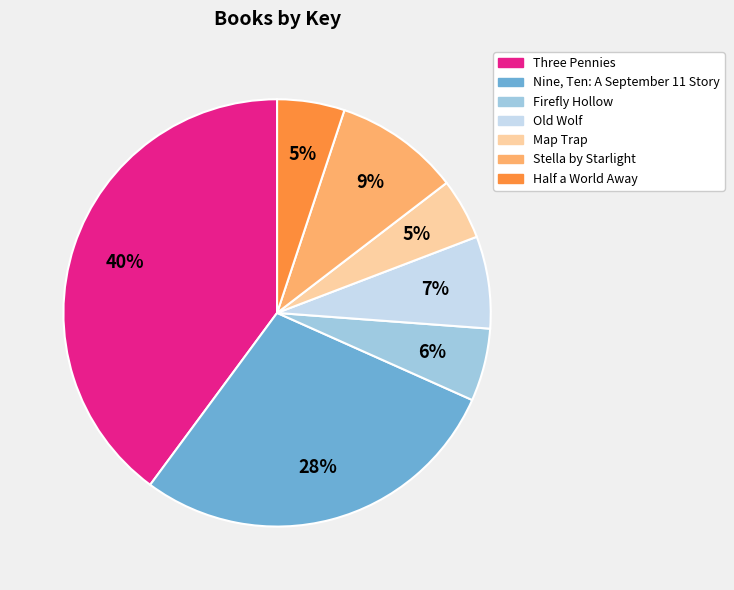

The Map Trap slice represents 18% of the pie. True or false?

False